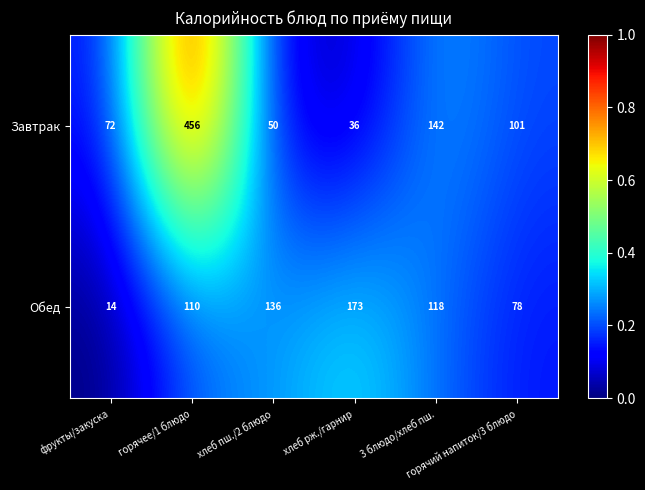

Which label corresponds to the smallest value in the chart?

фрукты/закуска